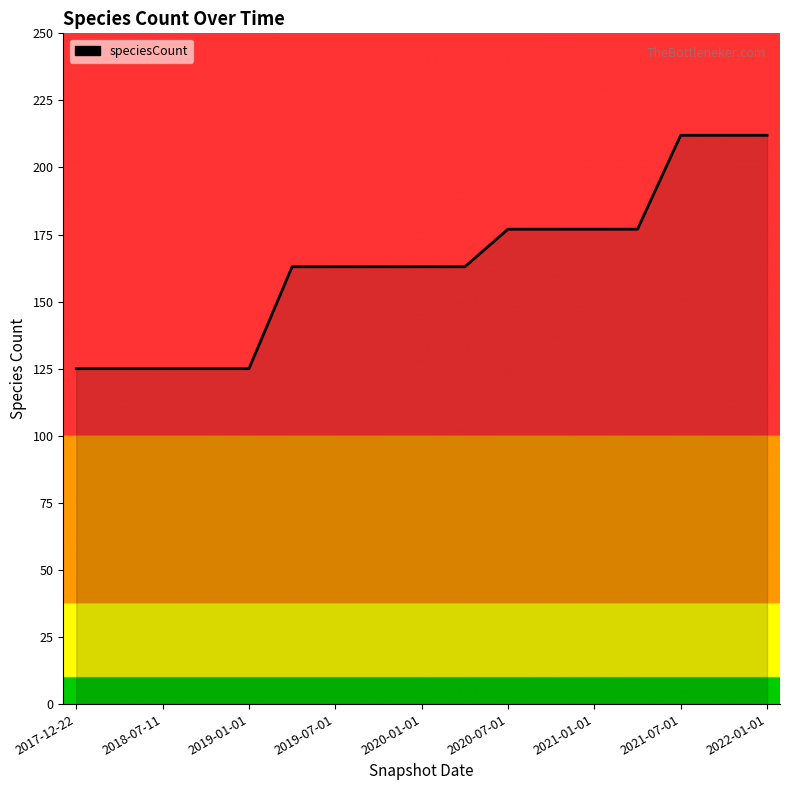

What is the maximum value shown in the chart?

212